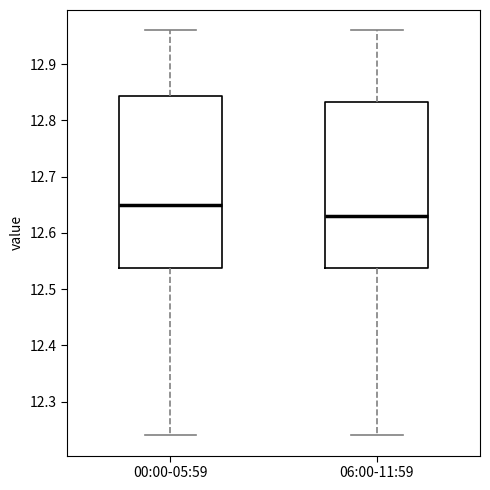

Reading left to right, transcribe this box plot: for each box, give where its median line is, the range the box spans, and where its two whiskers end, as read against the y-axis. The values are not printed on the chart, so give them approximately, as read against the axis.

00:00-05:59: median 12.65, box 12.54 to 12.84, whiskers 12.24 to 12.96
06:00-11:59: median 12.63, box 12.54 to 12.83, whiskers 12.24 to 12.96